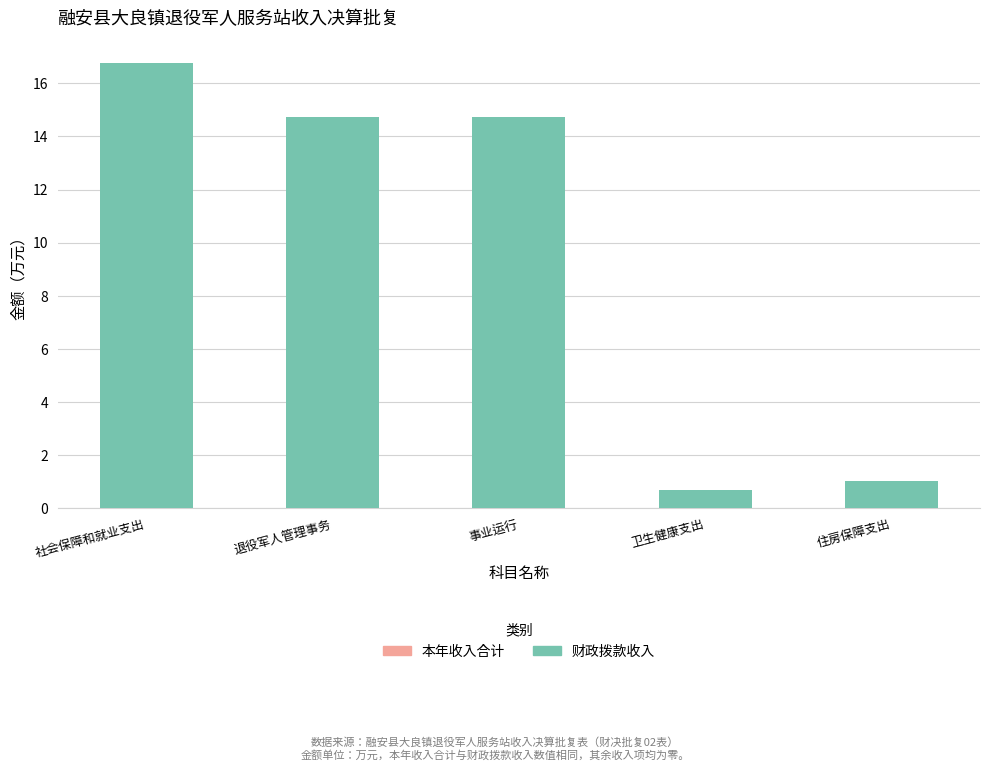

What is the sum of the 财政拨款收入 values at 退役军人管理事务 and 事业运行?

29.5